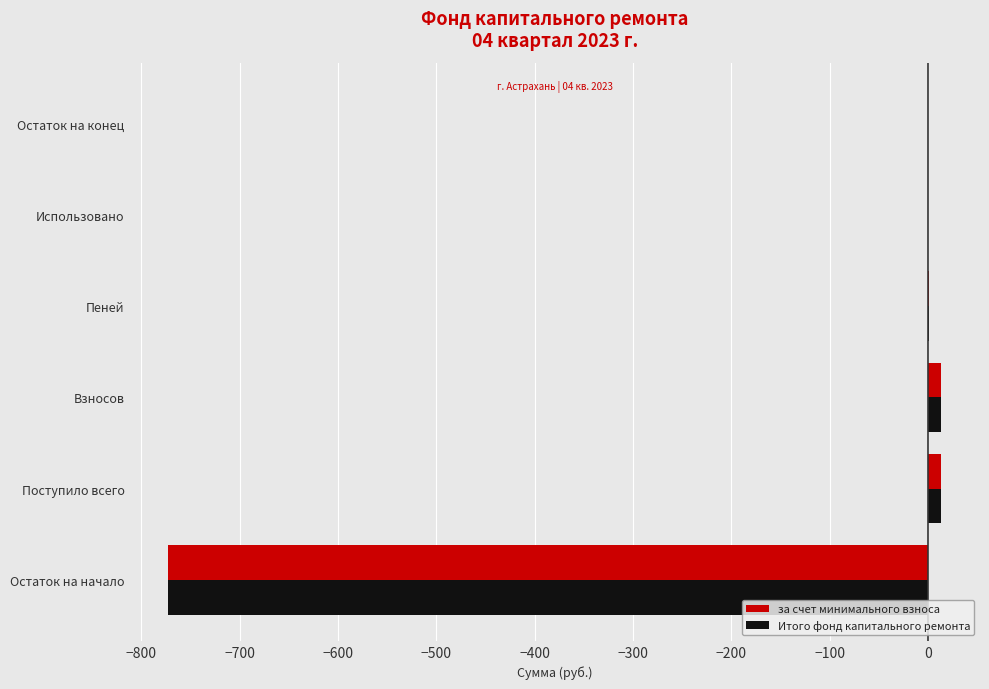

What are all the series names shown in the legend?

за счет минимального взноса, Итого фонд капитального ремонта